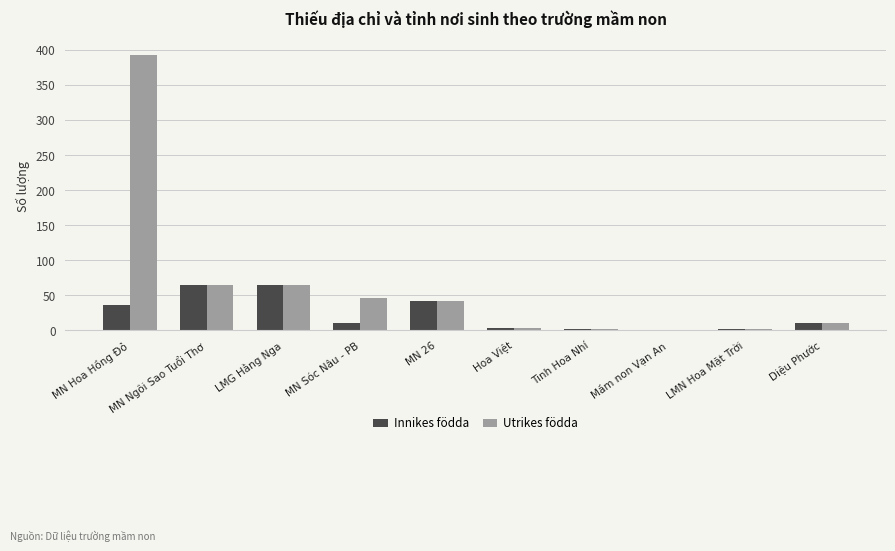

Which series changed the most between MN Hoa Hồng Đỏ and Tinh Hoa Nhí?

Utrikes födda